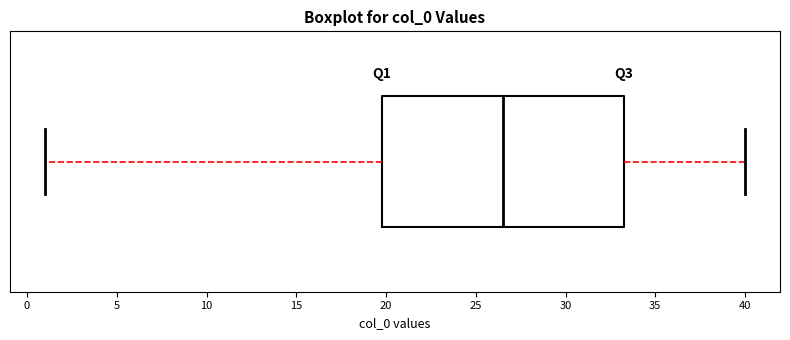

Read this box plot against the x-axis: the position of the median line, the range covered by the box, and the ends of both whiskers. The values are not printed on the chart, so give them approximately, as read against the axis.

median 26.5, box 20.0 to 33.5, whiskers 1.0 to 40.0